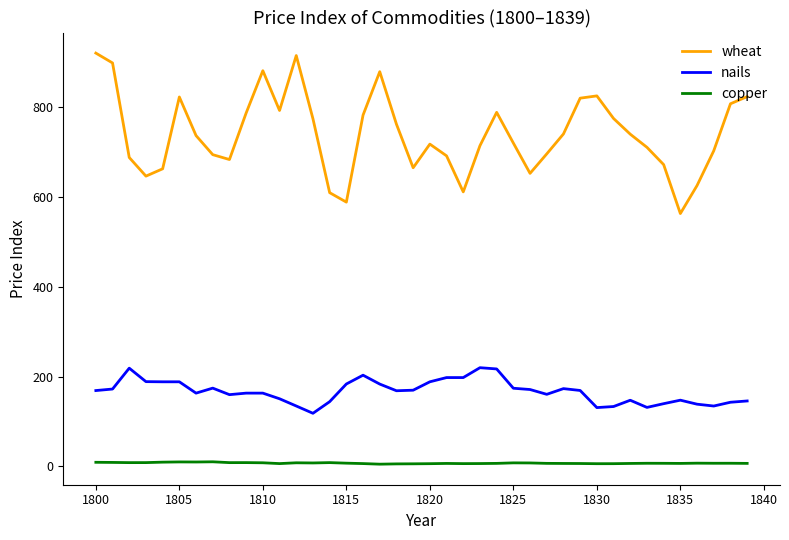

List the series in order of their peak value, highest first.

wheat, nails, copper